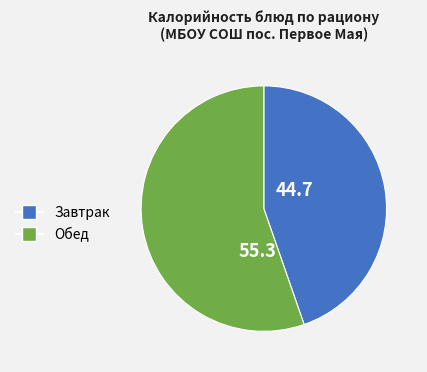

Does any single category account for the majority?

Yes